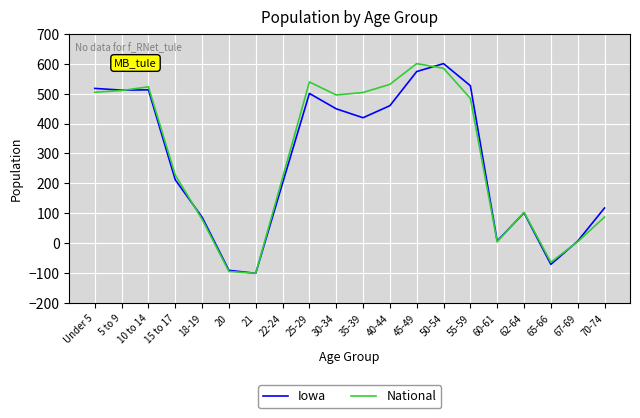

After their last crossing, which series has the higher values: Iowa or National?

Iowa